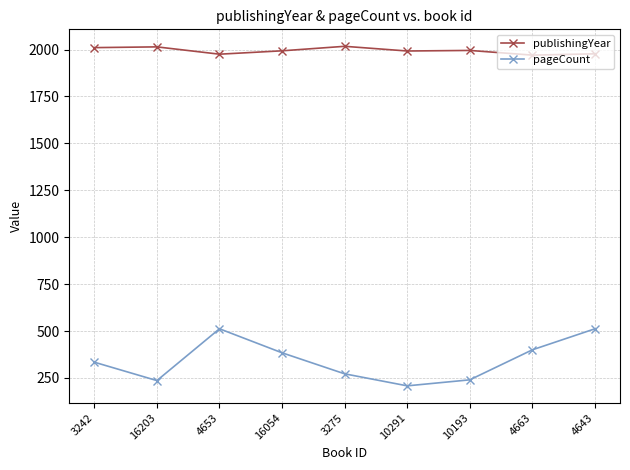

Is it true that publishingYear equals 3216 at 16054?

False